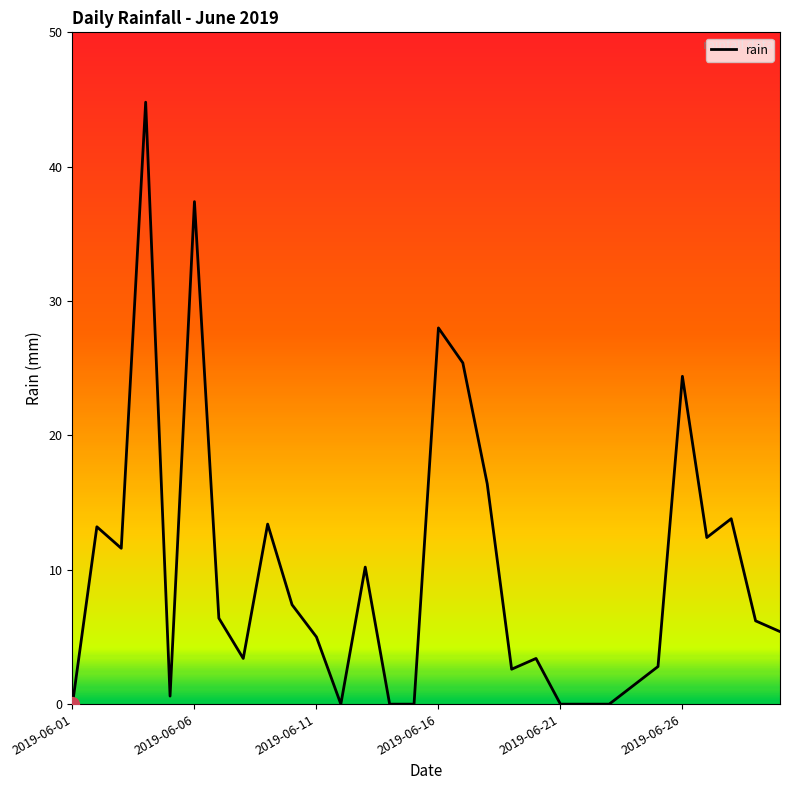

What is the maximum value shown in the chart?

44.8